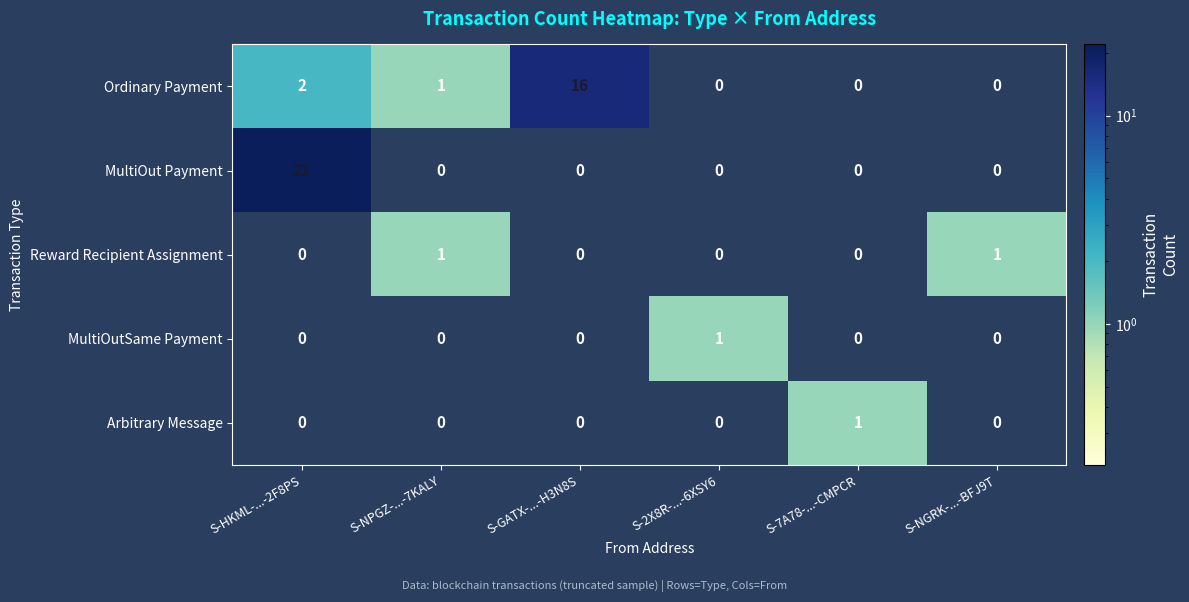

Reading right to left, transcribe all the data shown in this chart.

Ordinary Payment: 0	0	0	16	1	2
MultiOut Payment: 0	0	0	0	0	21
Reward Recipient Assignment: 1	0	0	0	1	0
MultiOutSame Payment: 0	0	1	0	0	0
Arbitrary Message: 0	1	0	0	0	0